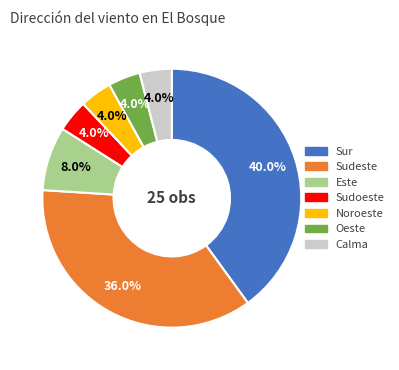

The Noroeste slice represents 16% of the pie. True or false?

False